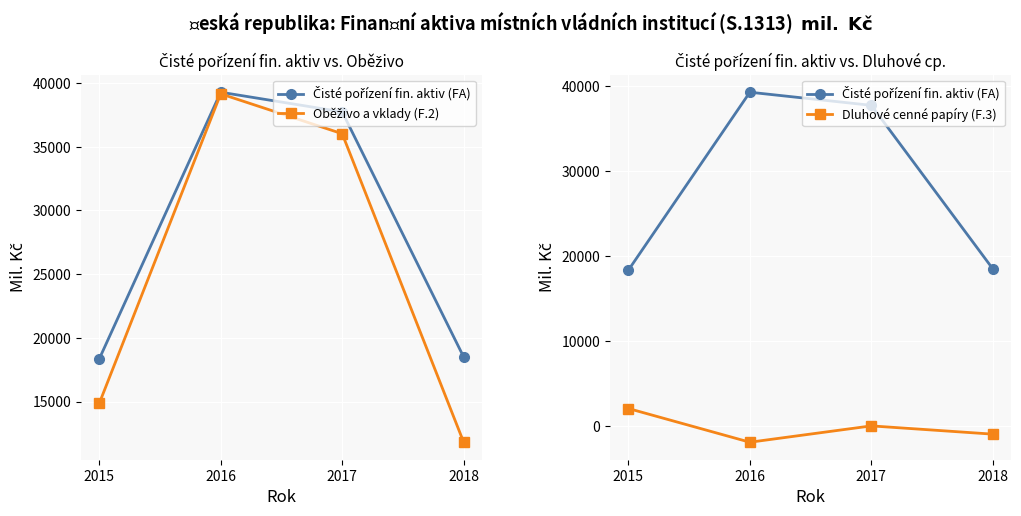

What is the average value of the Dluhové cenné papíry (F.3) series?

-198